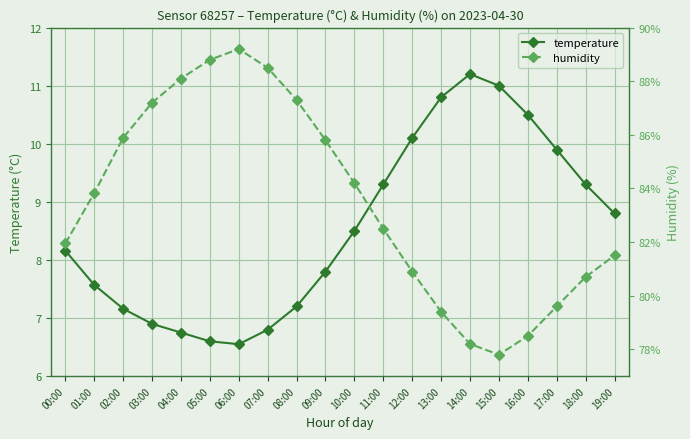

What is the maximum value for humidity?

11.6